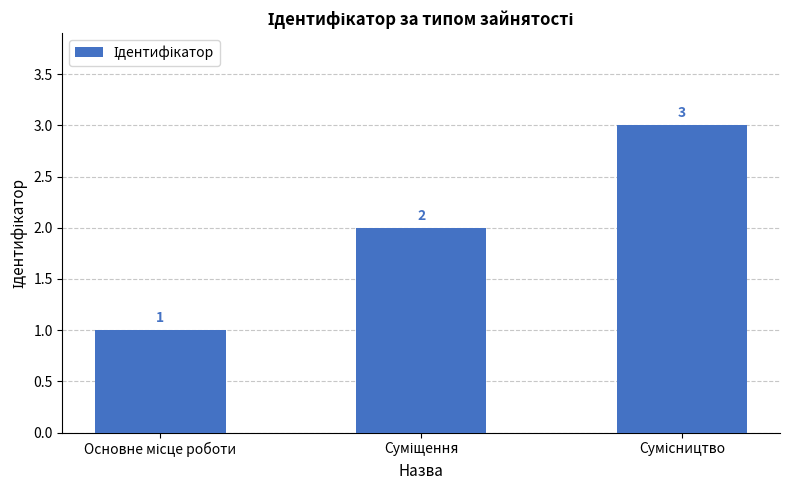

Count the number of data series in this chart.

1